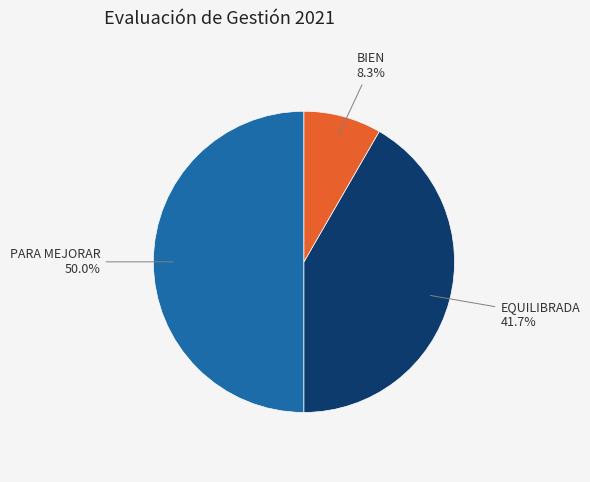

Between BIEN and EQUILIBRADA, which is larger?

EQUILIBRADA